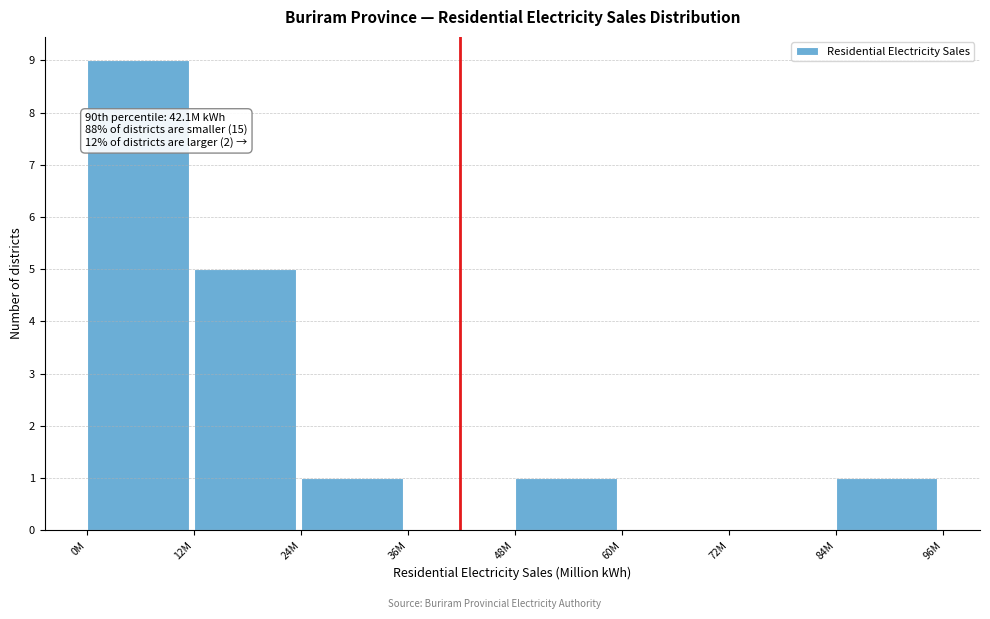

Reading left to right, list all the values displayed in this chart.

0M=9	12M=5	24M=1	36M=0	48M=1	60M=0	72M=0	84M=1